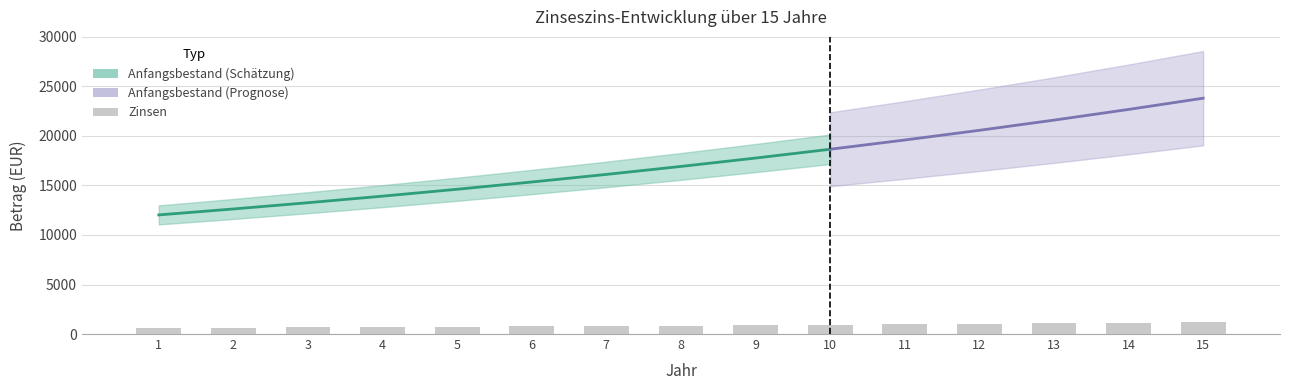

What value does the data have at 6?

767.4